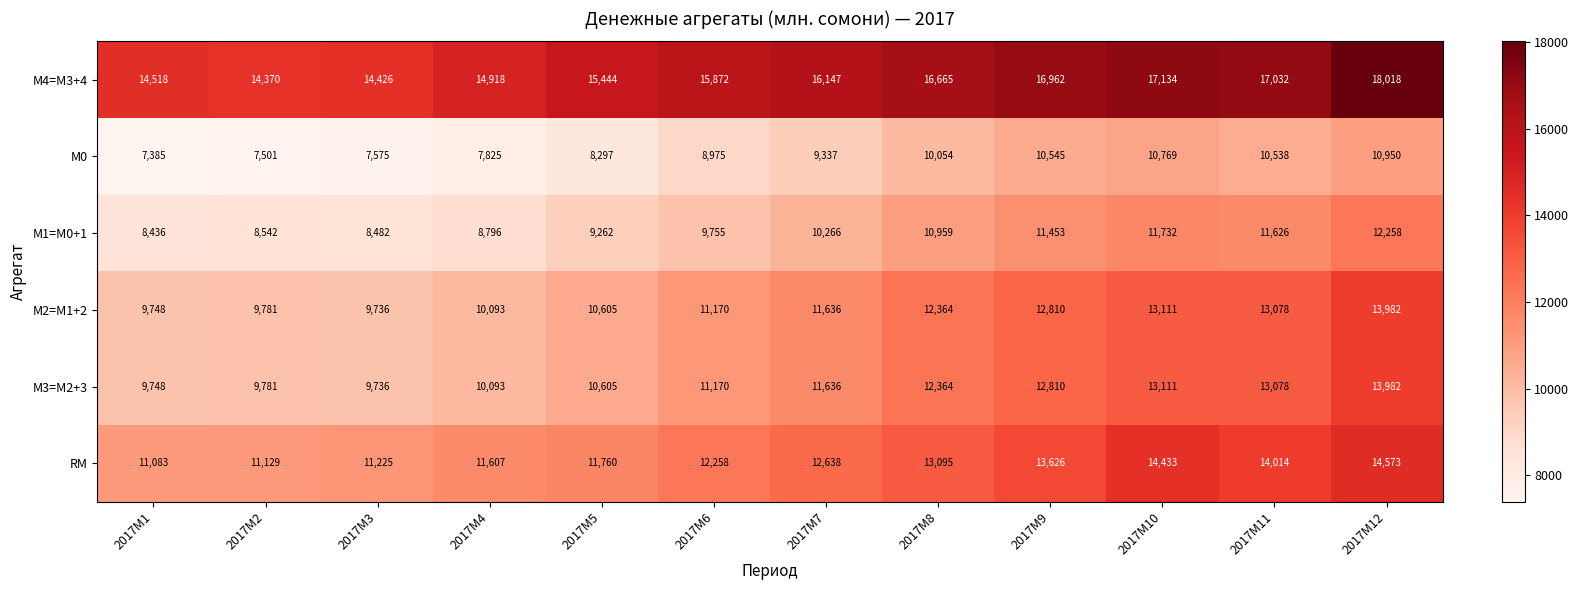

At which label is М2=M1+2 closest to 11859?

2017M7